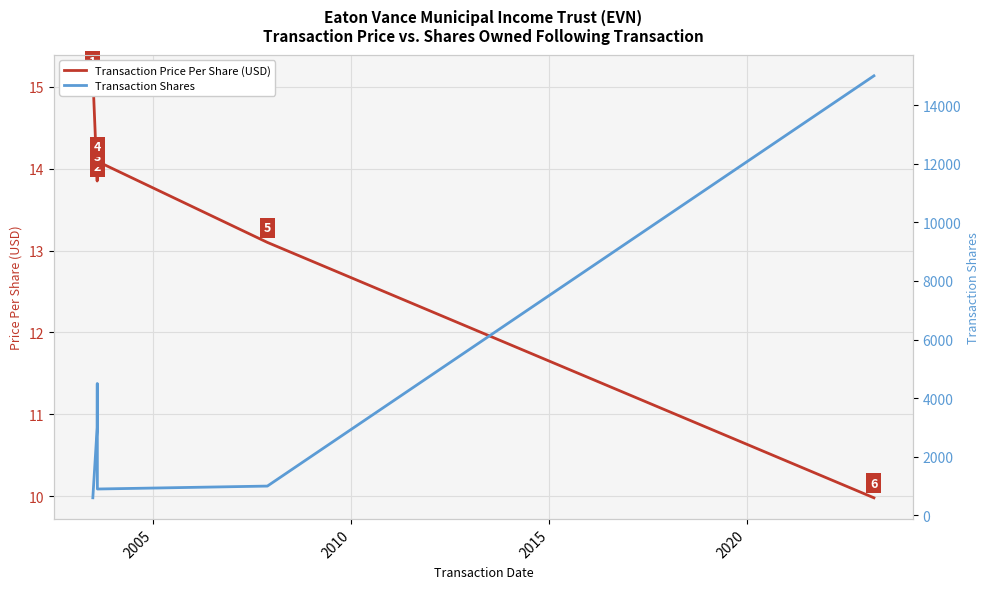

True or false: Transaction Shares and Transaction Price Per Share (USD) cross at least once.

False